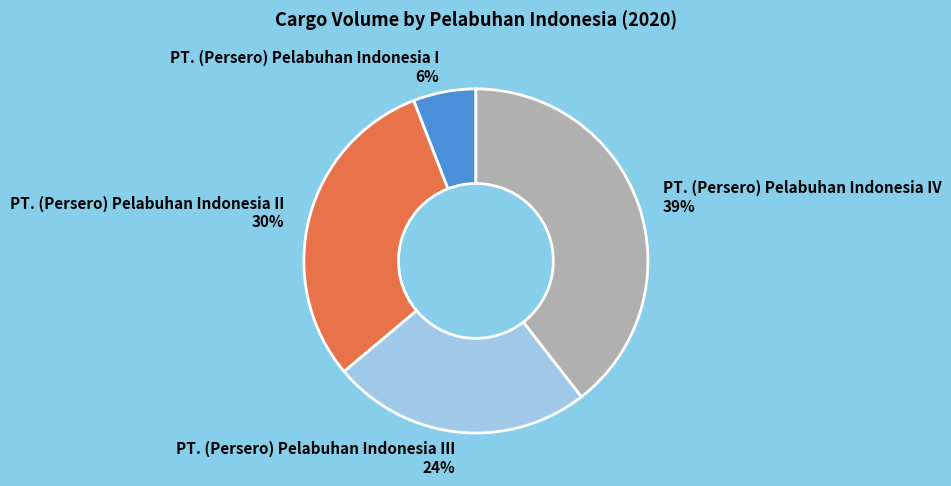

What percentage is the PT. (Persero) Pelabuhan Indonesia III slice, to the nearest percent?

24%